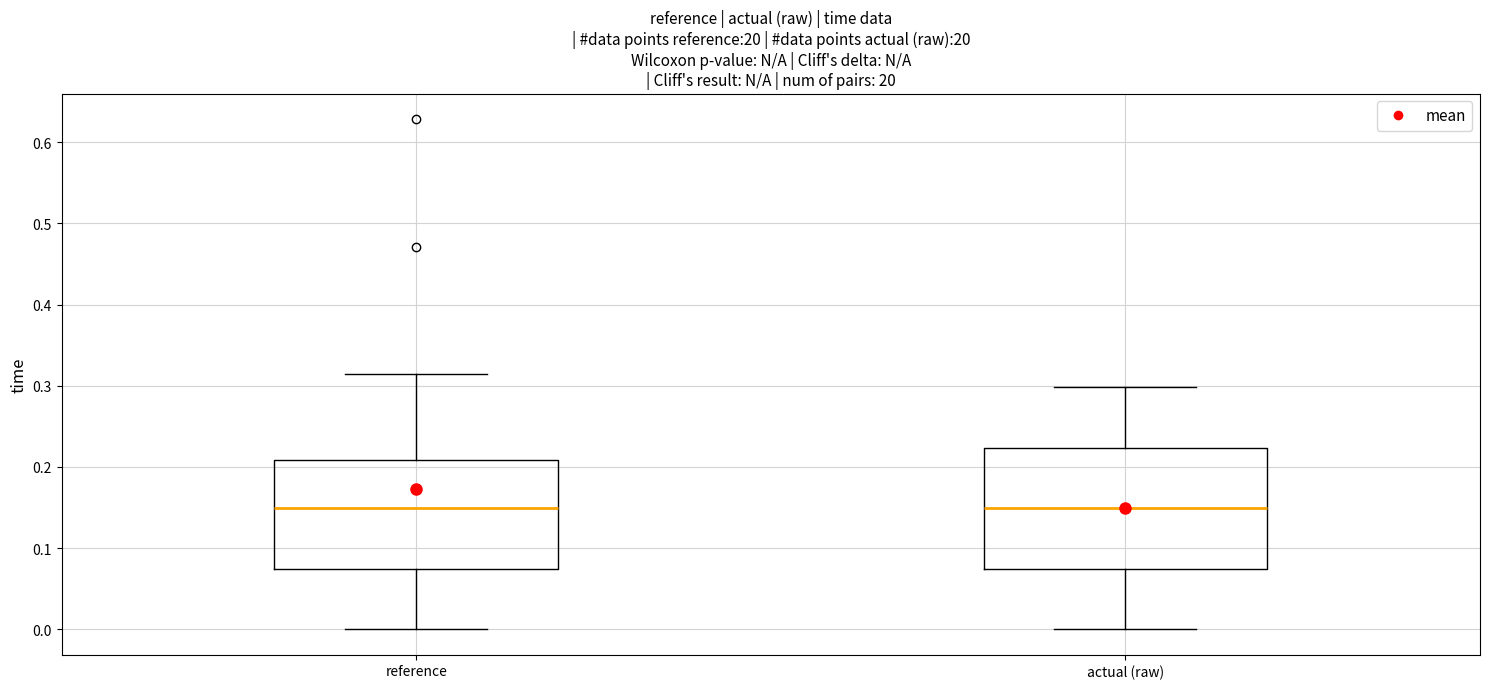

Comparing the boxes themselves (not the whiskers), which one is the tallest?

actual (raw)